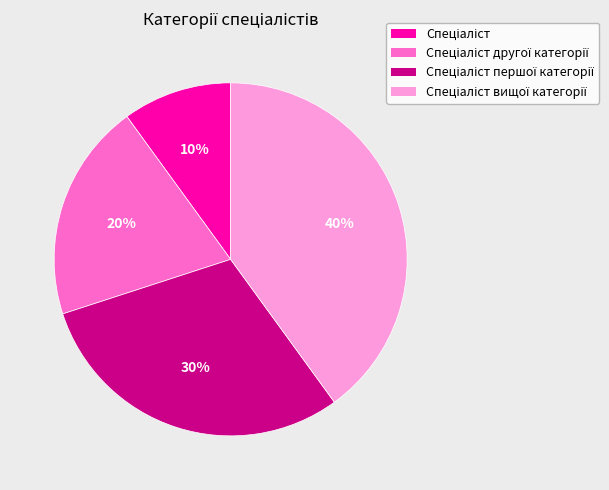

Is there any slice that represents more than half of the pie?

No